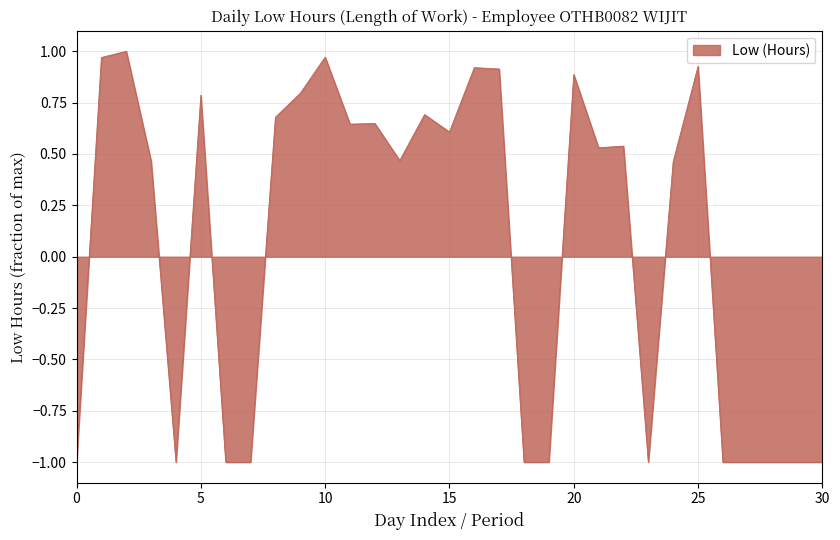

How many positive values are there?

19